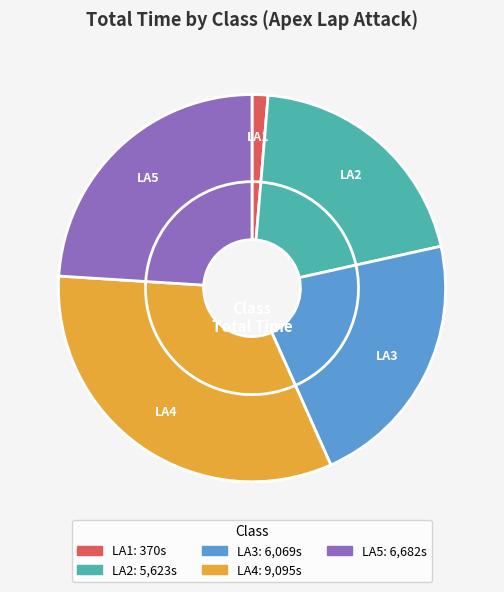

Is it true that LA2 is 11% of the pie?

False